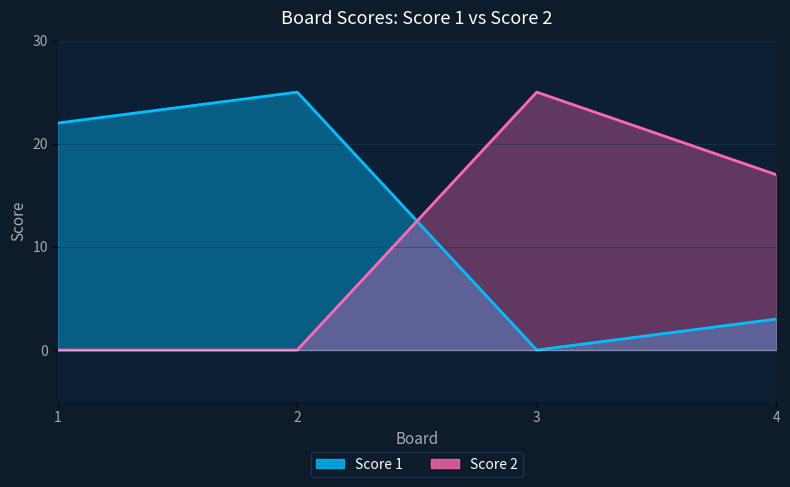

The Score 1 series shows 37 at 1. True or false?

False